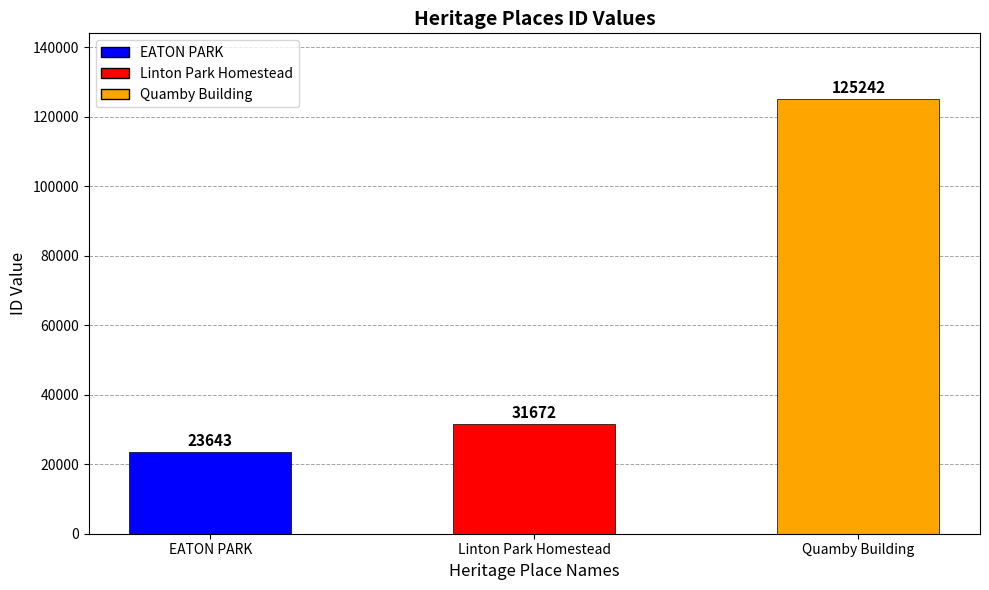

True or false: the data shows 31672 at Linton Park Homestead.

True